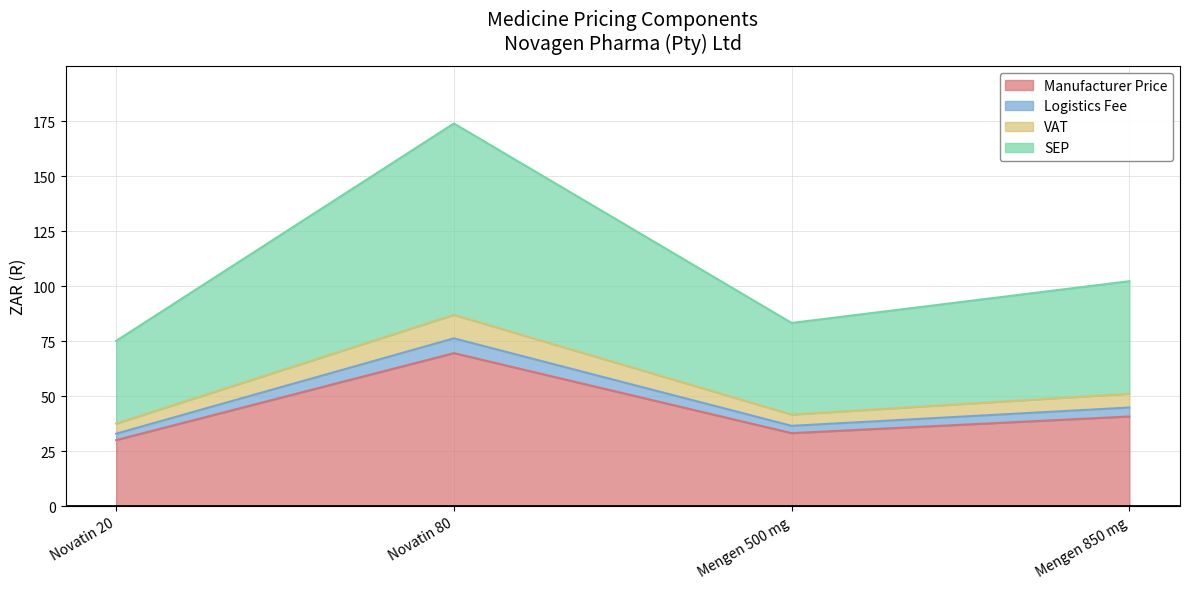

What is the maximum value for Manufacturer Price?

69.5